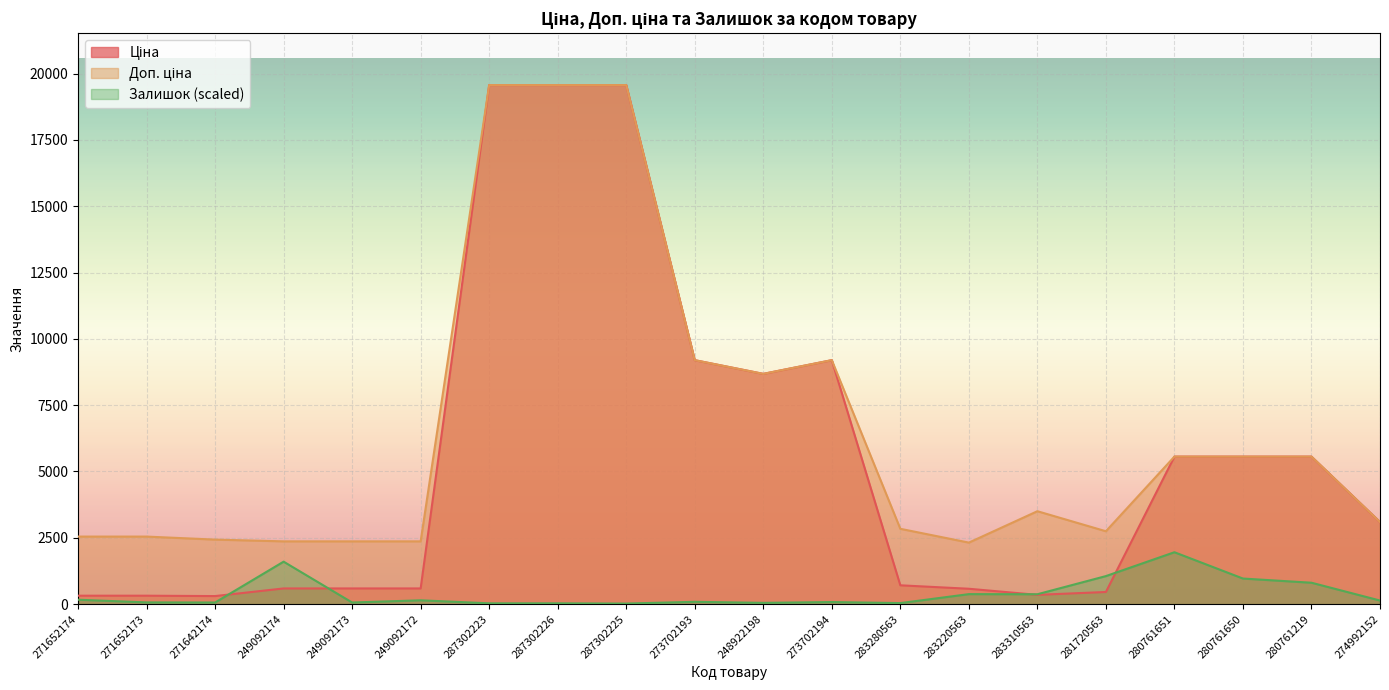

How many data points in Залишок are above 135?

10